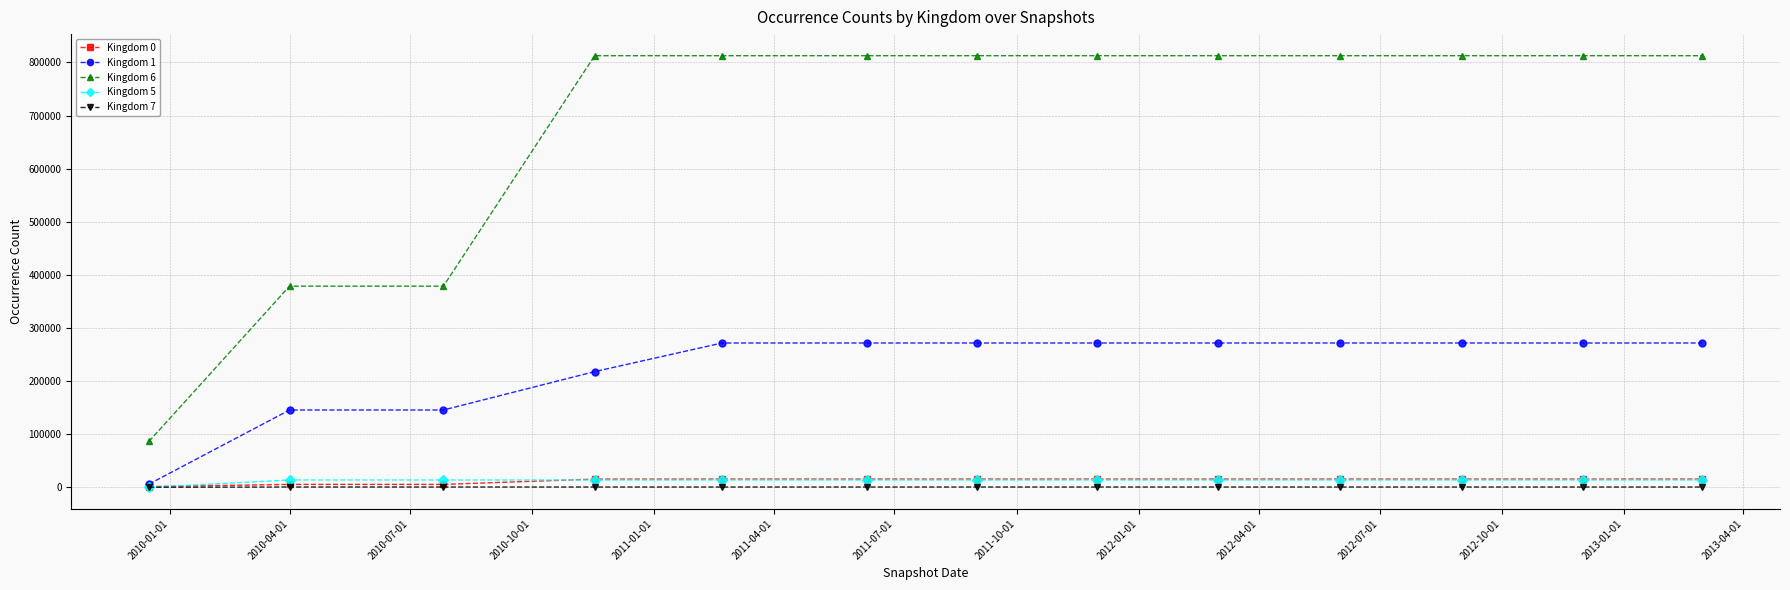

Which series has the largest total across all categories?

Kingdom 6